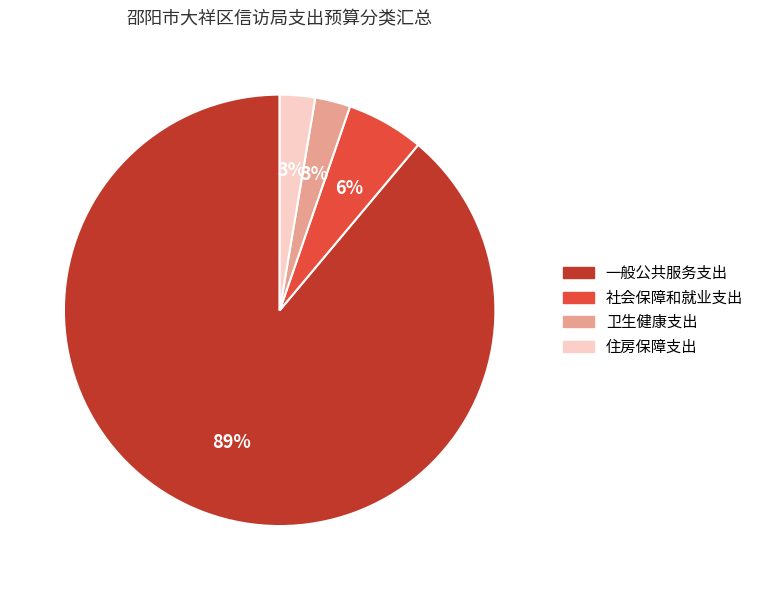

Approximately how many times larger is the value at 卫生健康支出 compared to 住房保障支出?

1.0